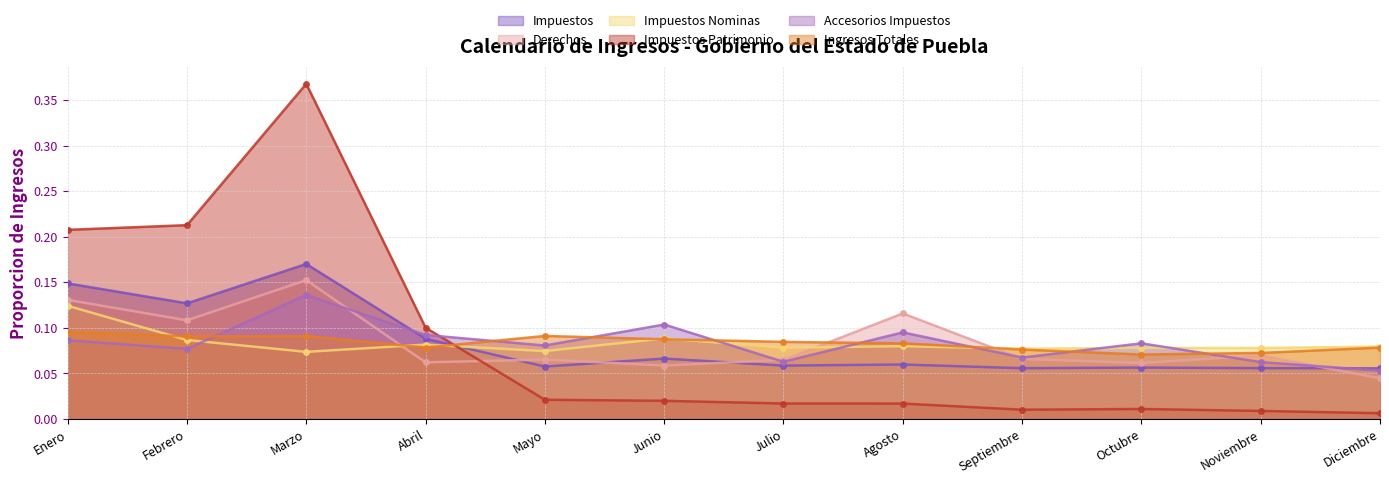

Reading left to right, what are all the values shown in this chart?

Impuestos: 0.1	0.1	0.2	0.1	0.1	0.1	0.1	0.1	0.1	0.1	0.1	0.1
Derechos: 0.1	0.1	0.2	0.1	0.1	0.1	0.1	0.1	0.1	0.1	0.1	0.0
Impuestos Nominas: 0.1	0.1	0.1	0.1	0.1	0.1	0.1	0.1	0.1	0.1	0.1	0.1
Impuestos Patrimonio: 0.2	0.2	0.4	0.1	0.0	0.0	0.0	0.0	0.0	0.0	0.0	0.0
Accesorios Impuestos: 0.1	0.1	0.1	0.1	0.1	0.1	0.1	0.1	0.1	0.1	0.1	0.1
Ingresos Totales: 0.1	0.1	0.1	0.1	0.1	0.1	0.1	0.1	0.1	0.1	0.1	0.1